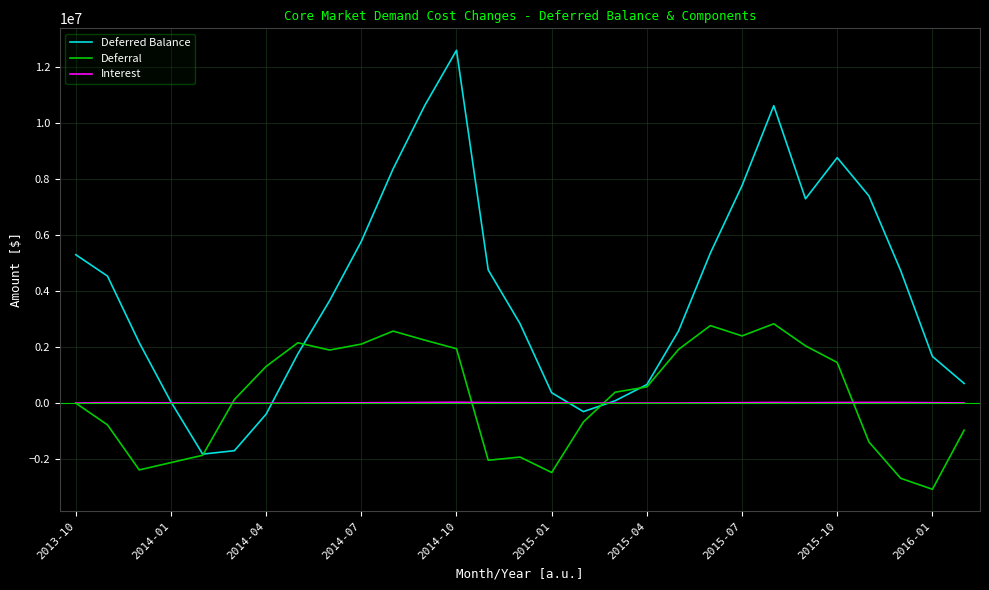

What is the maximum value shown in the chart?

12601985.2